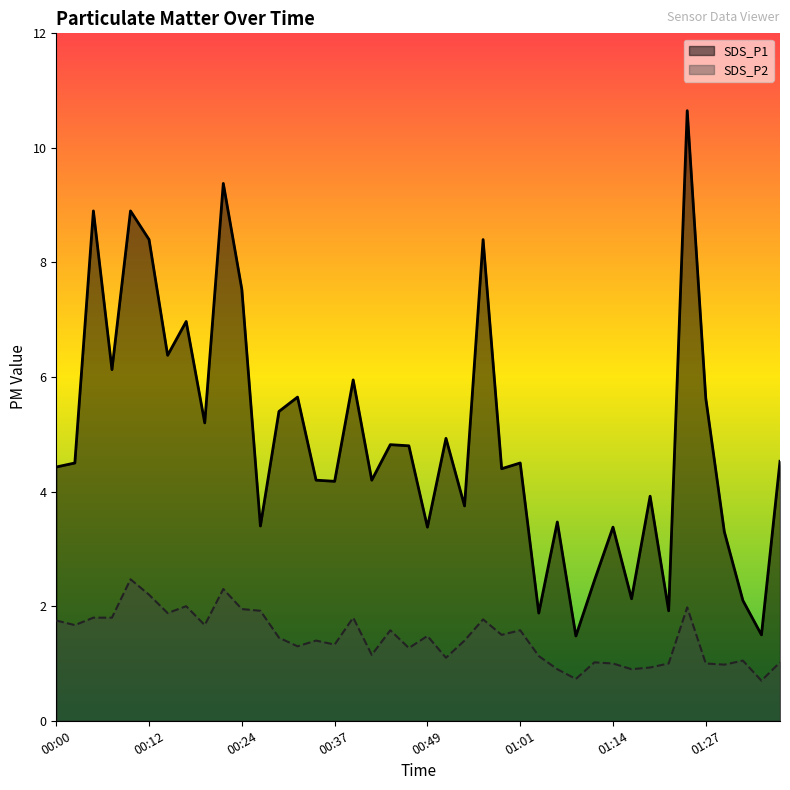

Reading left to right, list all the values displayed in this chart.

SDS_P1: 4.4	4.5	8.9	6.1	8.9	8.4	6.4	7.0	5.2	9.4	7.5	3.4	5.4	5.7	4.2	4.2	6.0	4.2	4.8	4.8	3.4	4.9	3.8	8.4	4.4	4.5	1.9	3.5	1.5	2.5	3.4	2.1	3.9	1.9	10.7	5.6	3.3	2.1	1.5	4.5
SDS_P2: 1.8	1.7	1.8	1.8	2.5	2.2	1.9	2.0	1.7	2.3	1.9	1.9	1.4	1.3	1.4	1.3	1.8	1.1	1.6	1.3	1.5	1.1	1.4	1.8	1.5	1.6	1.1	0.9	0.7	1.0	1.0	0.9	0.9	1.0	2.0	1.0	1.0	1.1	0.7	1.0